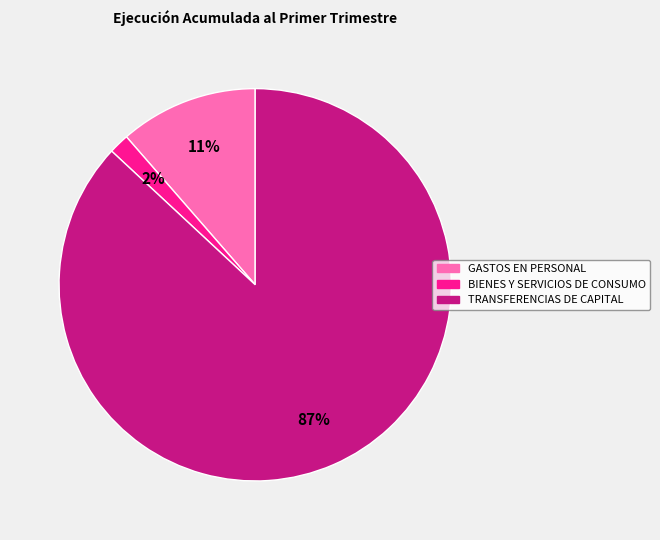

Which category accounts for the majority?

TRANSFERENCIAS DE CAPITAL